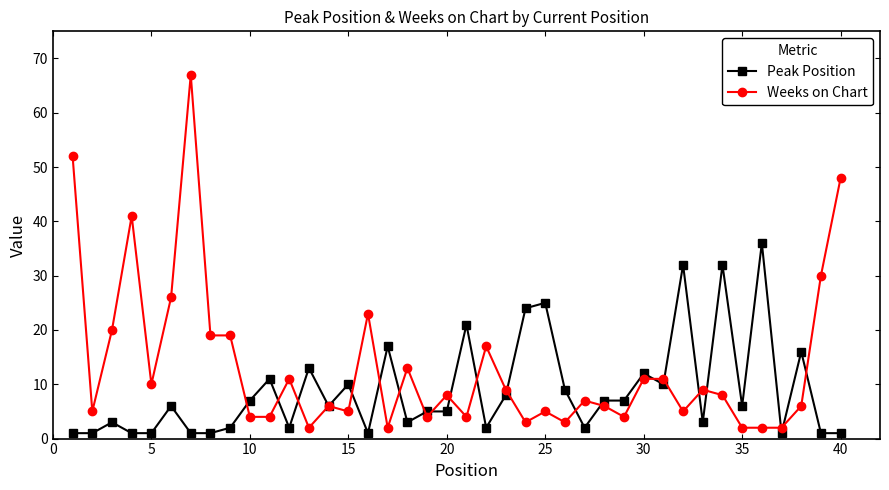

Which series has the largest range (max minus min)?

Weeks on Chart